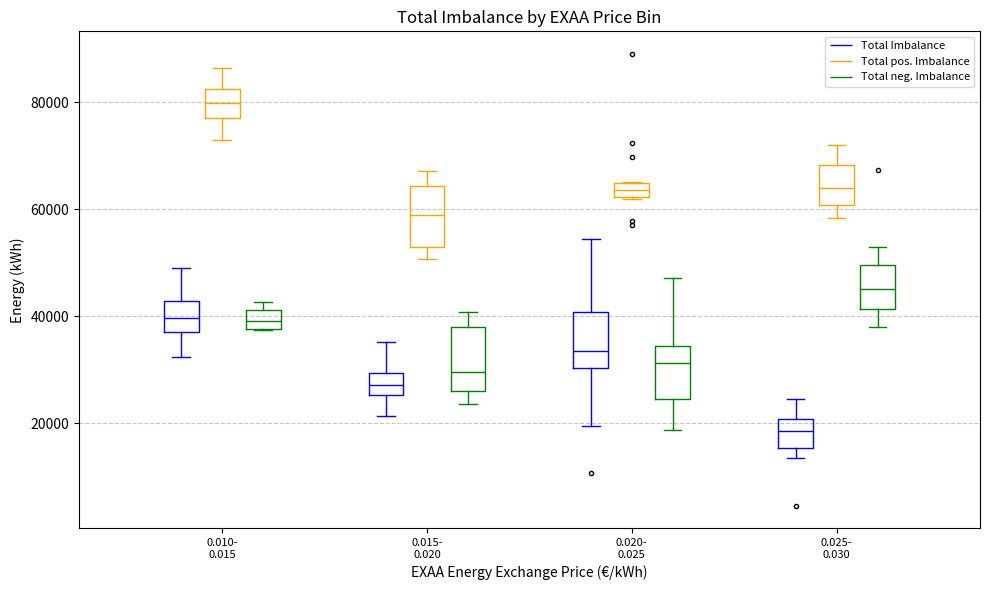

Where is the lower edge of the box for 0.020- 0.025 (Total neg. Imbalance) on the y-axis? The values are not printed on the chart, so give them approximately, as read against the axis.

24000